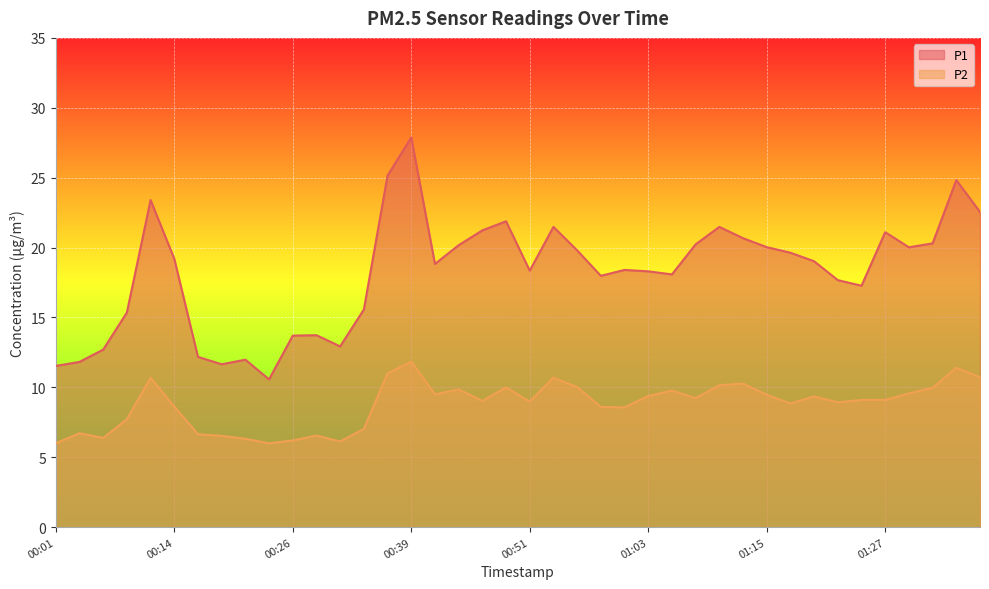

What is the approximate value of P2 at 01:18?

8.8